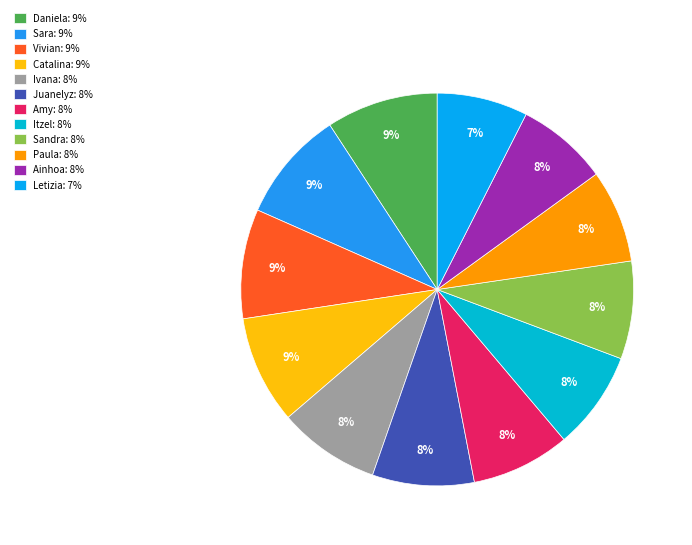

Count the number of slices in the pie.

12